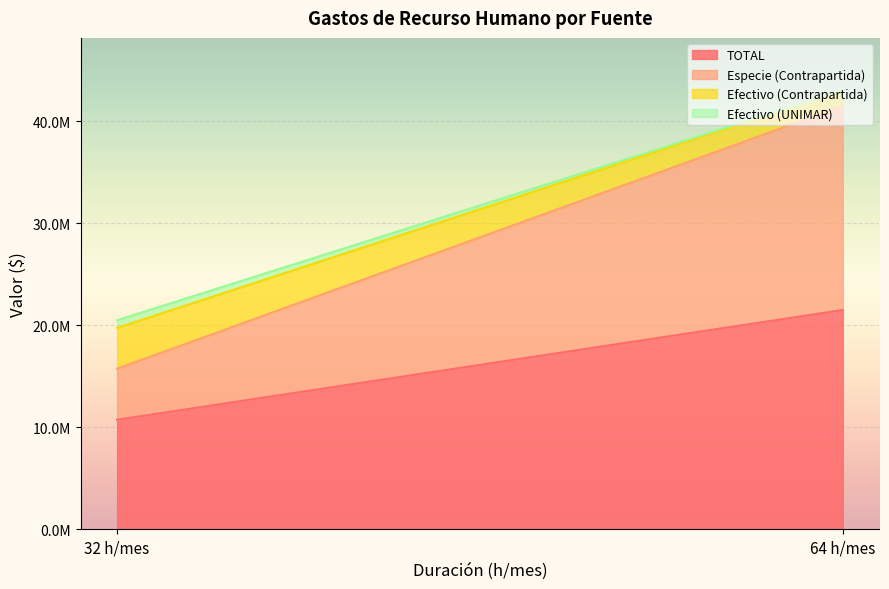

Reading left to right, list all the values displayed in this chart.

TOTAL: 10752000	21504000
Especie (Contrapartida): 5000000	20000000
Efectivo (Contrapartida): 4000000	1504000
Efectivo (UNIMAR): 752000	0